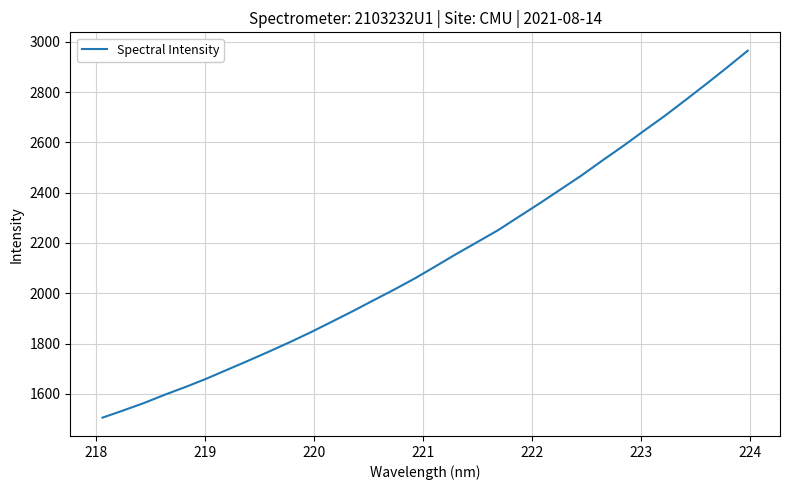

What is the difference between the maximum and minimum values?

1458.3